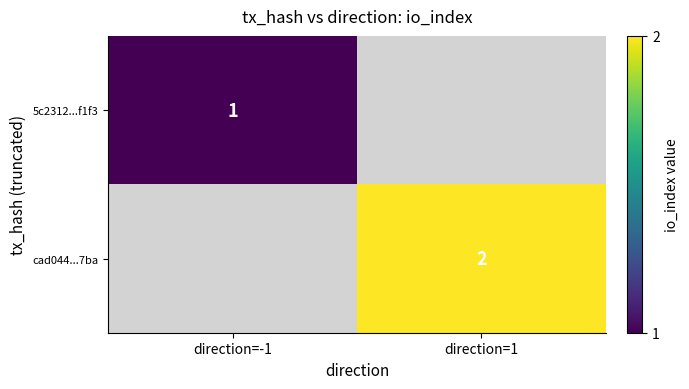

True or false: 5c2312...f1f3 has a value of 1 at direction=-1.

True